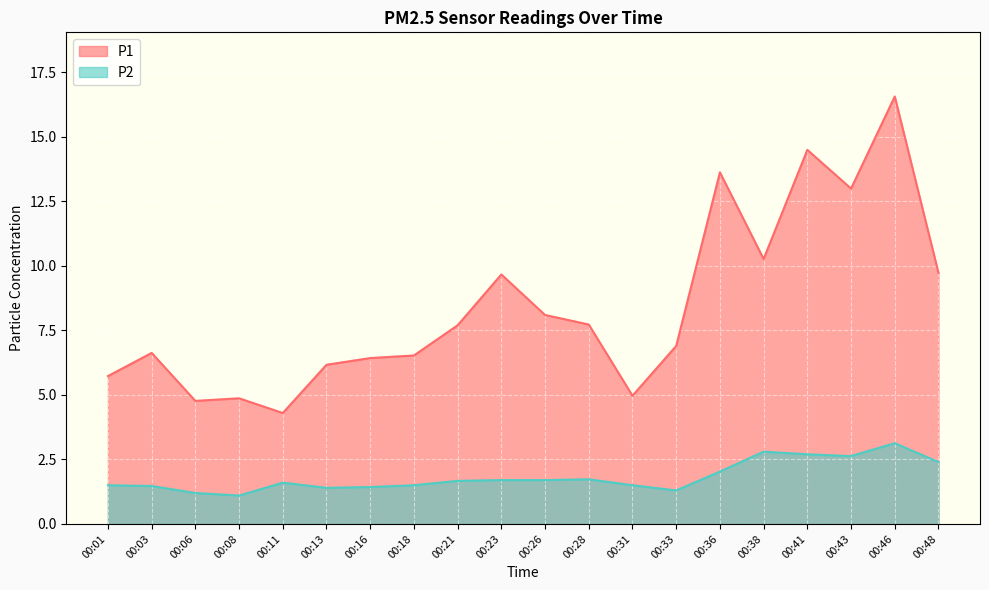

Does the chart display data point markers on the line(s)?

No